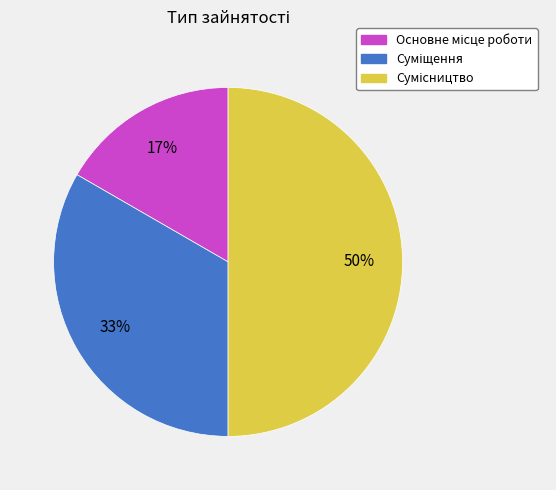

To the nearest percent, what is the difference between the largest and smallest slice percentages?

33%